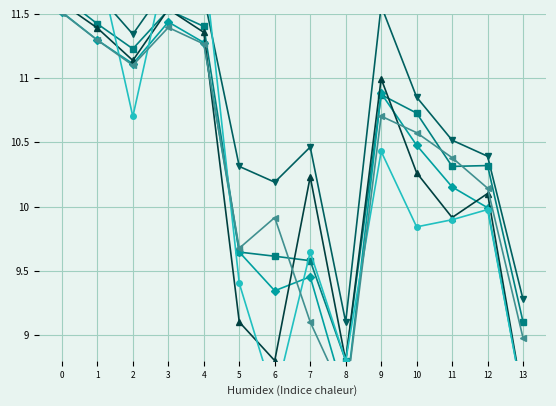

True or false: 0 à 4 ans (Total) and 20+ ans (Total) cross at least once.

True